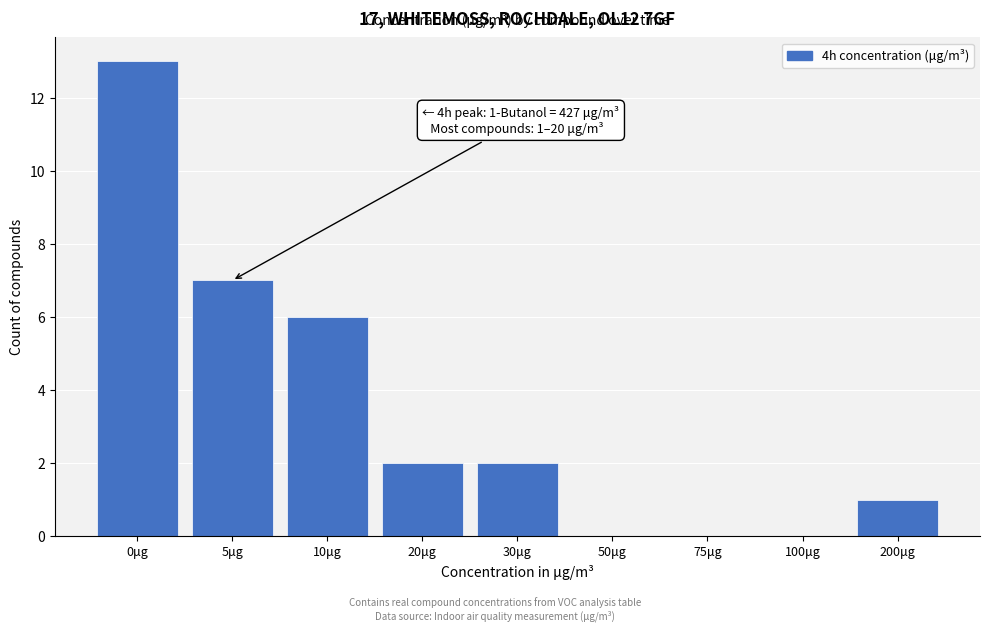

Reading right to left, what are all the values shown in this chart?

200μg=1	100μg=0	75μg=0	50μg=0	30μg=2	20μg=2	10μg=6	5μg=7	0μg=13